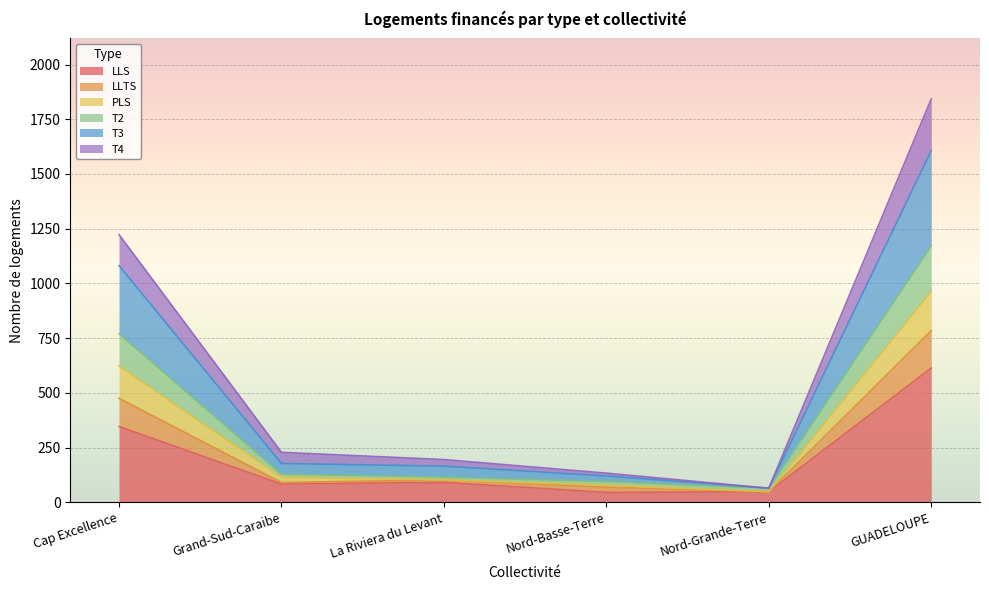

What is the total value across all series at GUADELOUPE?

1843